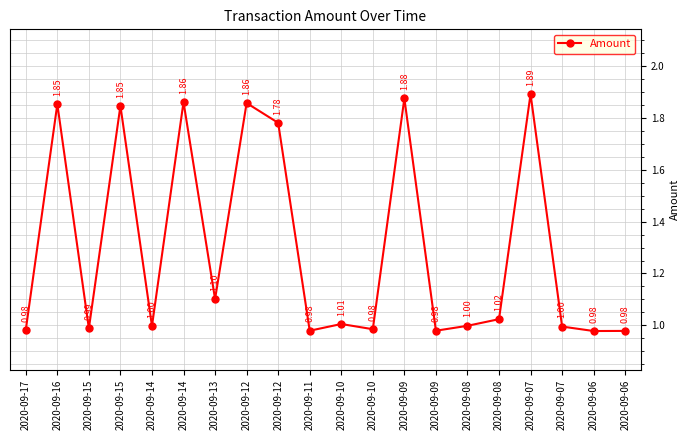

Is this an area chart (filled region under the line)?

No